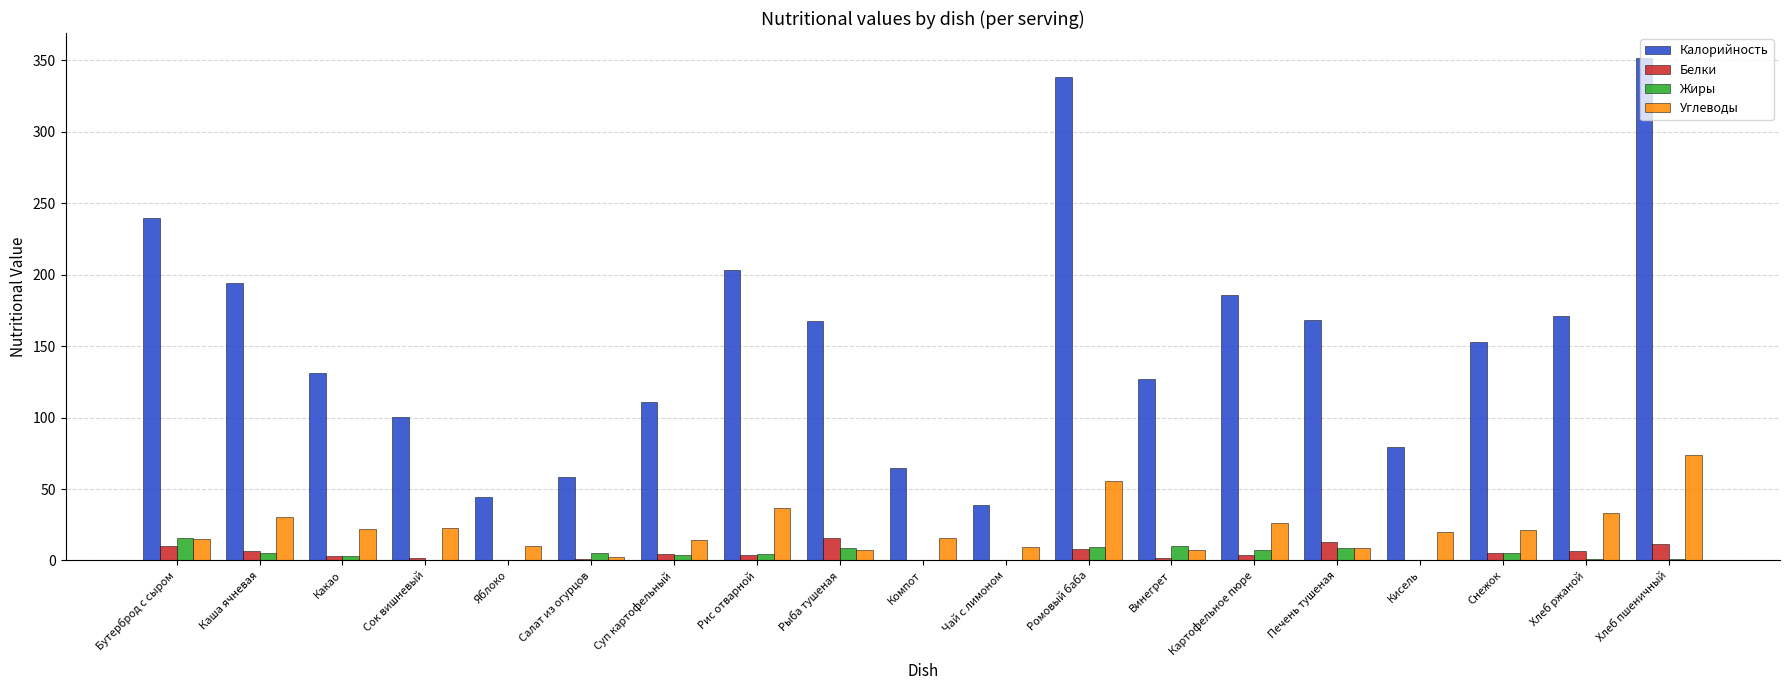

What is the difference between the Углеводы values at Чай с лимоном and Каша ячневая?

21.0